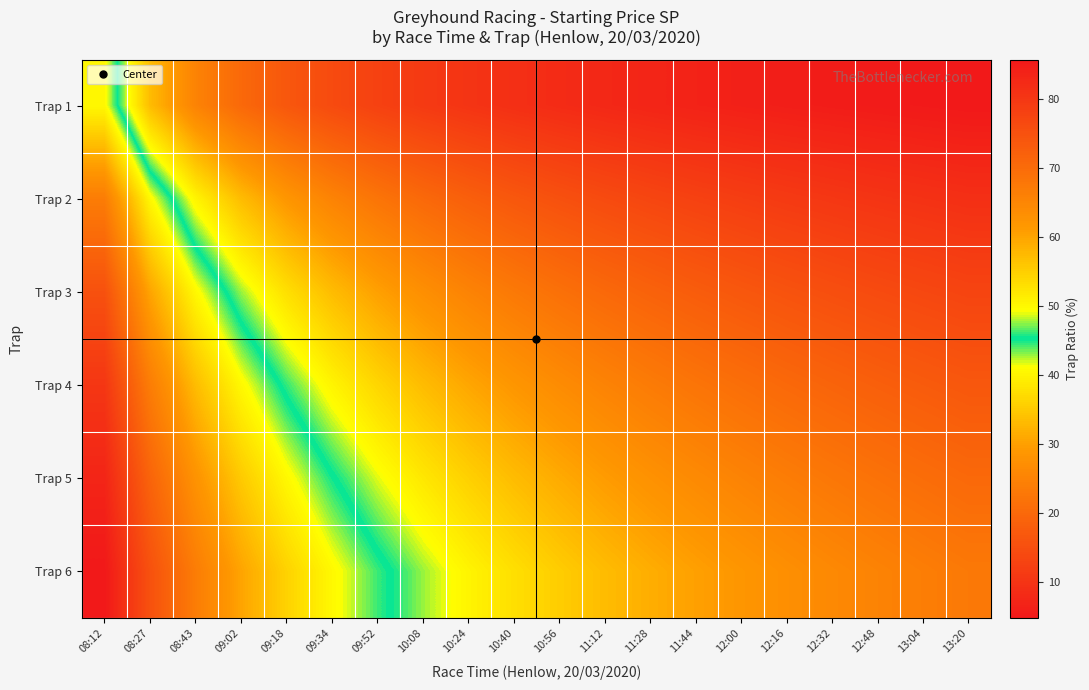

At which category is the sum across all series the highest?

08:12